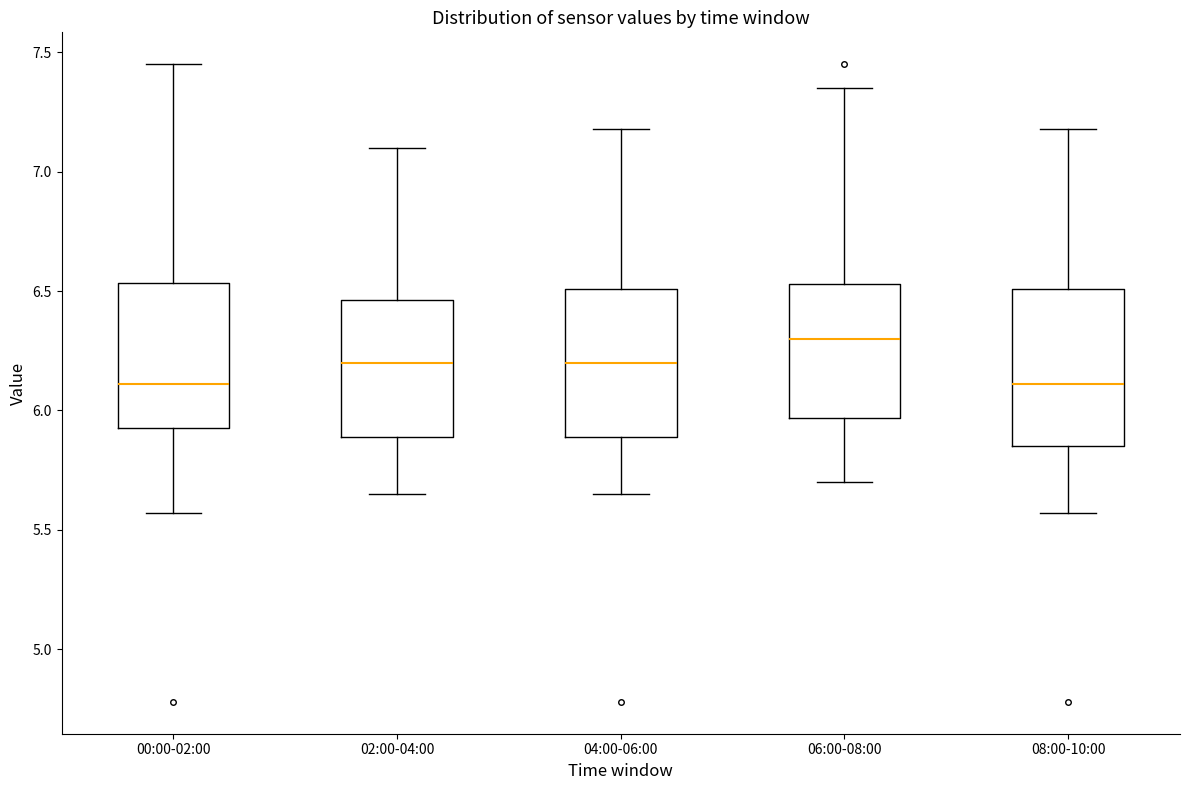

Reading left to right, transcribe this box plot: for each box, give where its median line is, the range the box spans, and where its two whiskers end, as read against the y-axis. The values are not printed on the chart, so give them approximately, as read against the axis.

00:00-02:00: median 6.10, box 5.95 to 6.55, whiskers 5.55 to 7.45
02:00-04:00: median 6.20, box 5.90 to 6.45, whiskers 5.65 to 7.10
04:00-06:00: median 6.20, box 5.90 to 6.50, whiskers 5.65 to 7.20
06:00-08:00: median 6.30, box 5.95 to 6.55, whiskers 5.70 to 7.35
08:00-10:00: median 6.10, box 5.85 to 6.50, whiskers 5.55 to 7.20